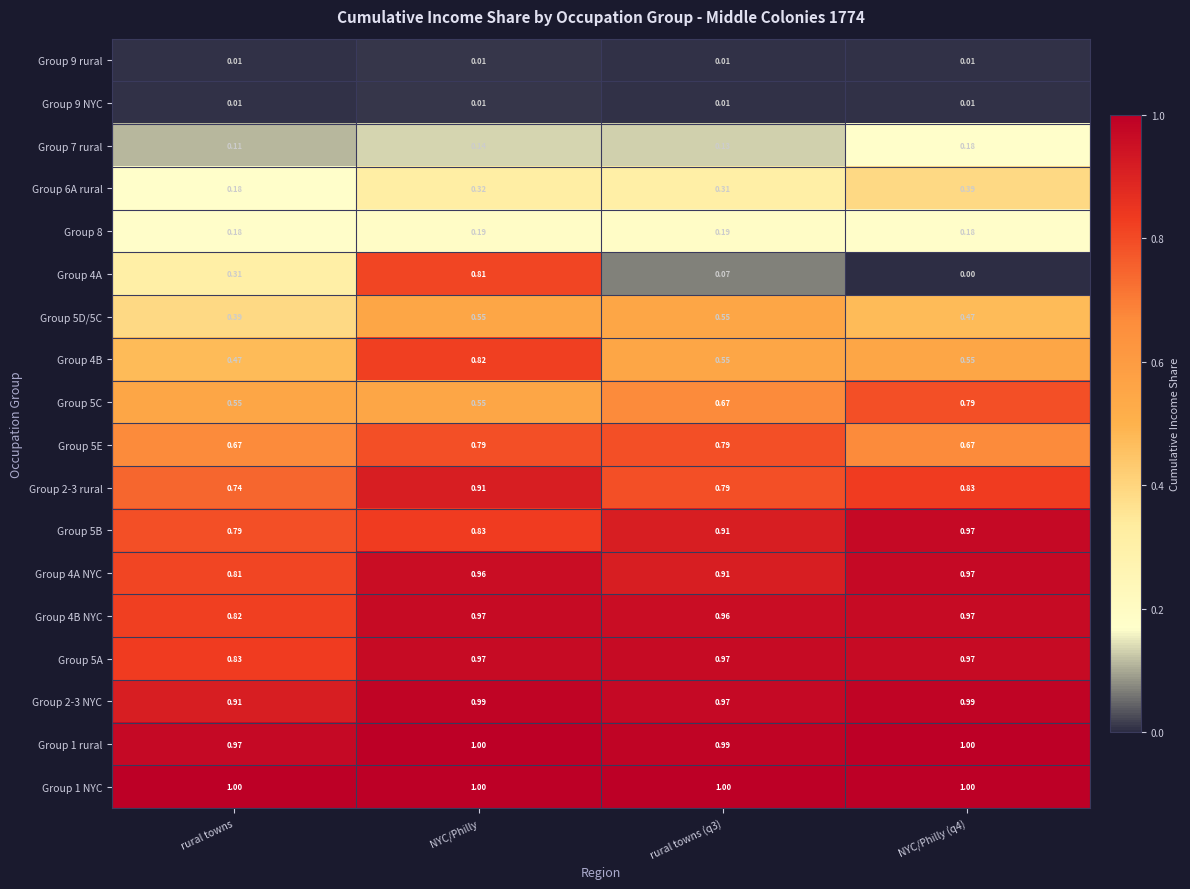

At which label is Group 6A rural closest to 0?

rural towns